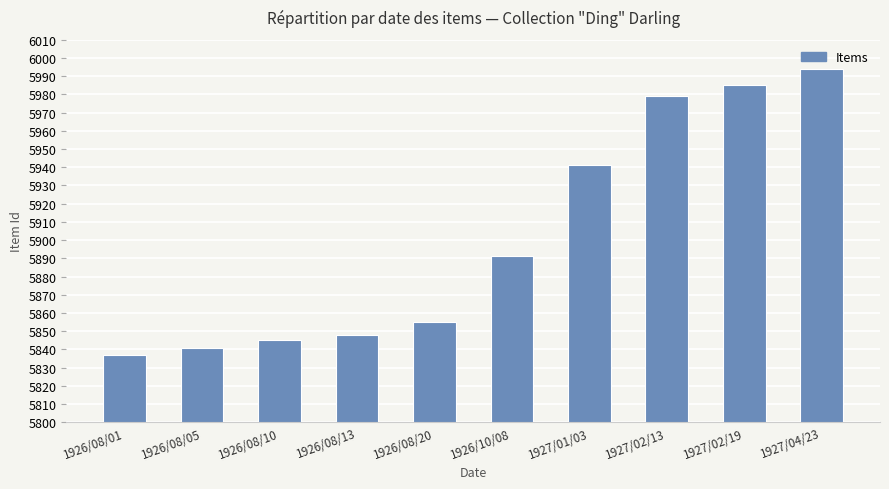

Rank the categories by value from lowest to highest.

1926/08/01, 1926/08/05, 1926/08/10, 1926/08/13, 1926/08/20, 1926/10/08, 1927/01/03, 1927/02/13, 1927/02/19, 1927/04/23